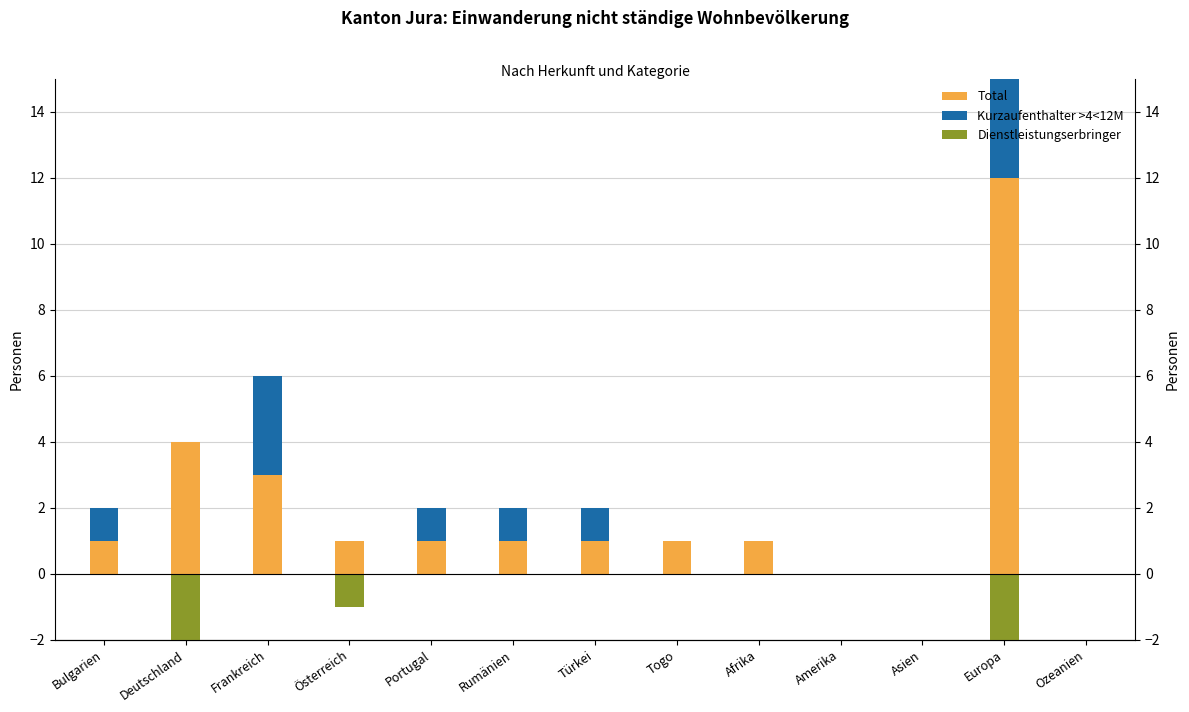

How many categories are shown in the chart?

13